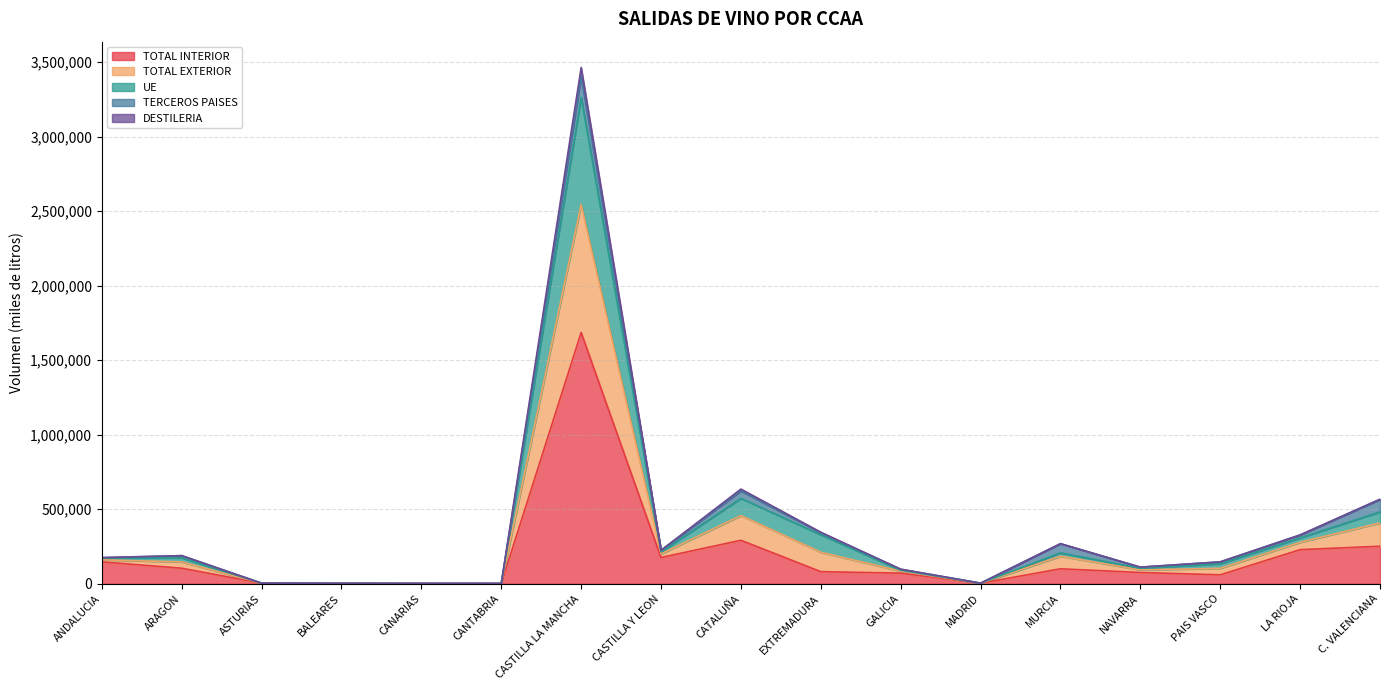

What are all the series names shown in the legend?

TOTAL INTERIOR, TOTAL EXTERIOR, UE, TERCEROS PAISES, DESTILERIA